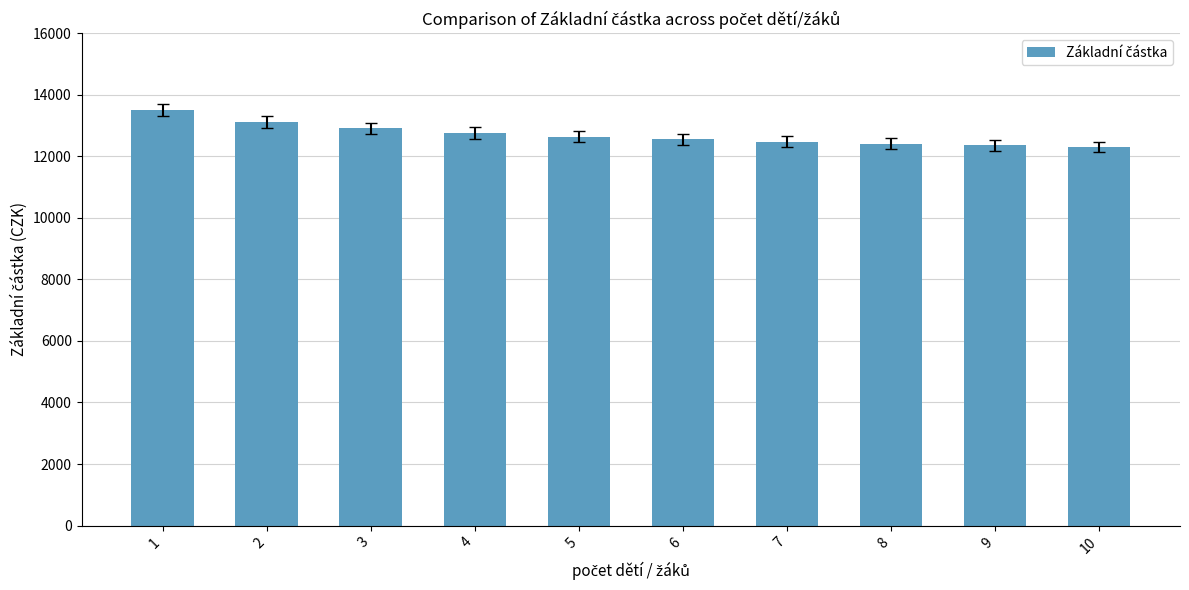

Where is the data nearest to the value 12904?

3